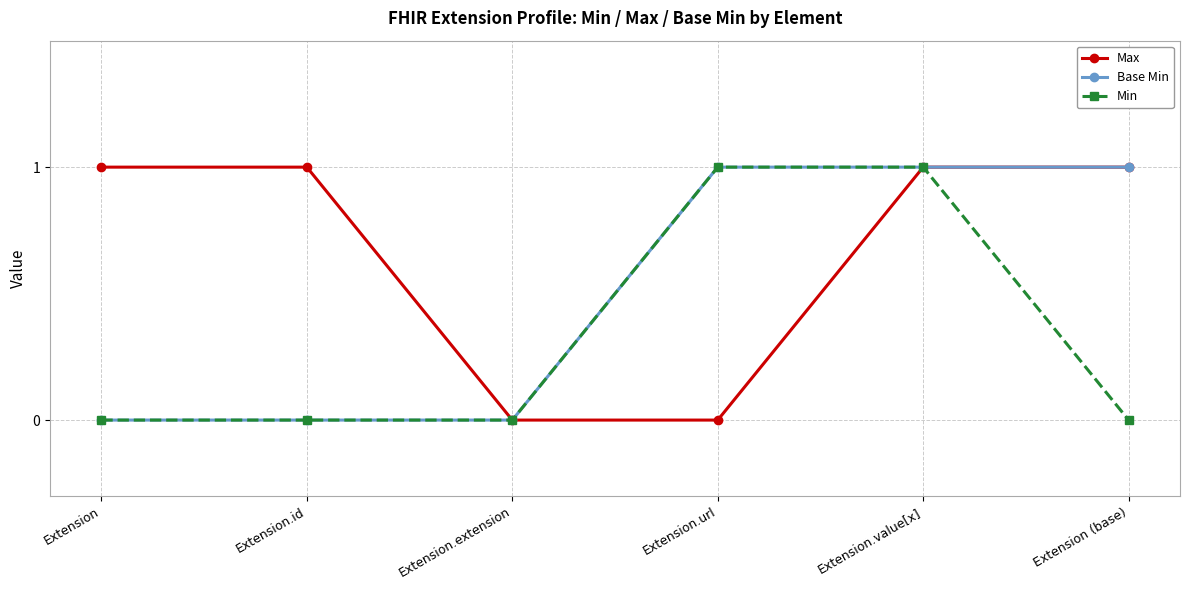

What is the spread (max minus min) of values at Extension (base)?

1